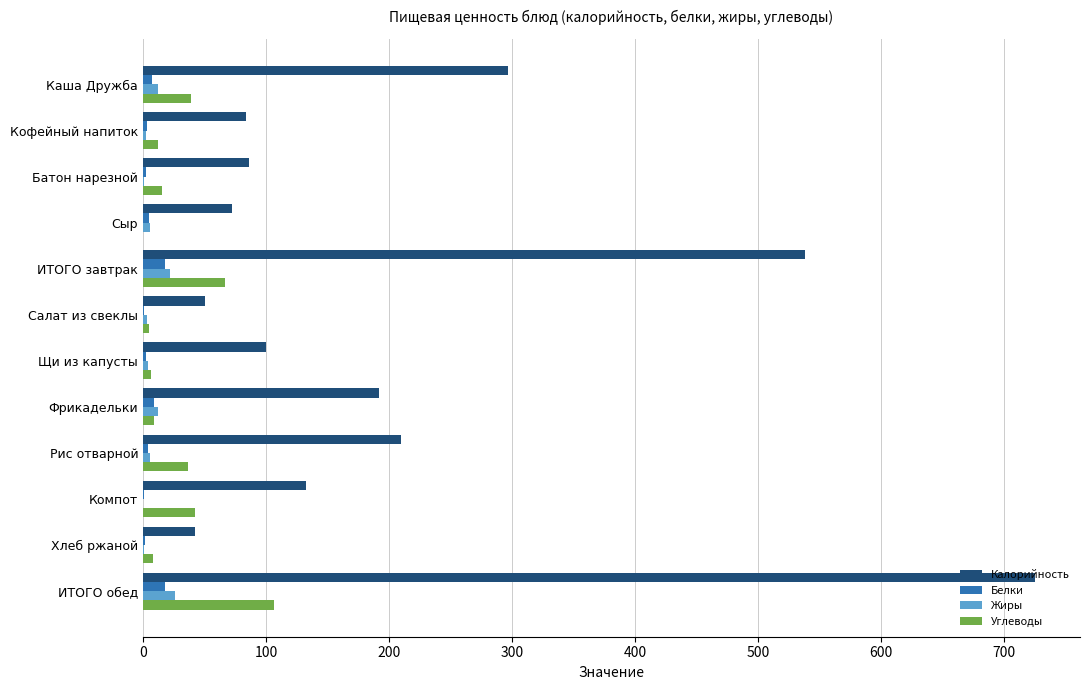

What is the sum of all Жиры values?

94.9